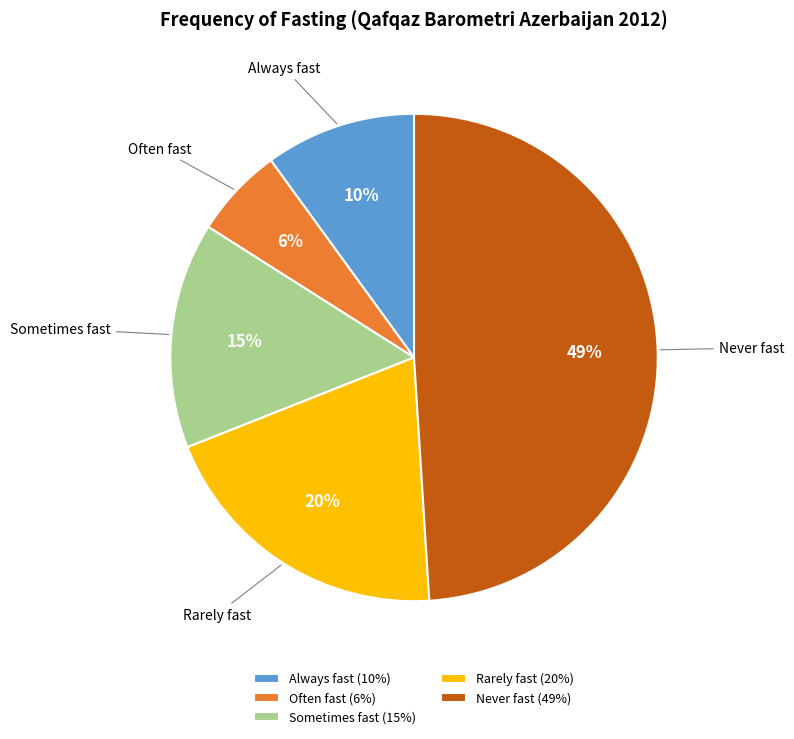

Is it true that Sometimes fast is 25% of the pie?

False